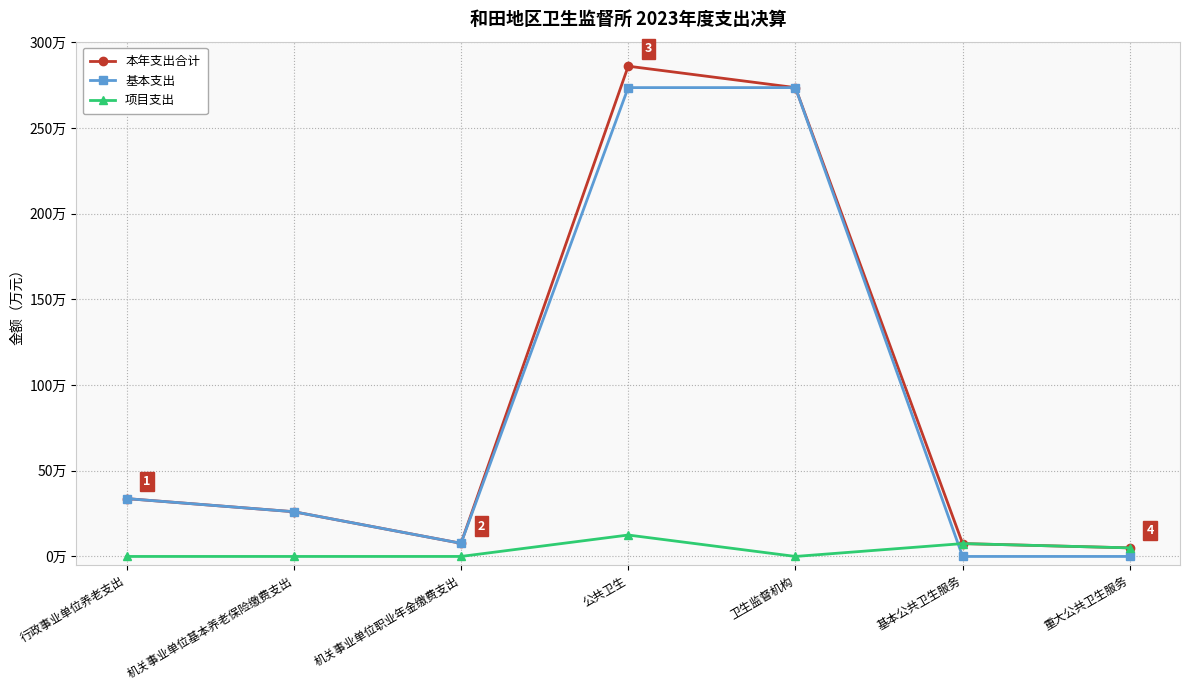

What is the average value of the 项目支出 series?

3.6